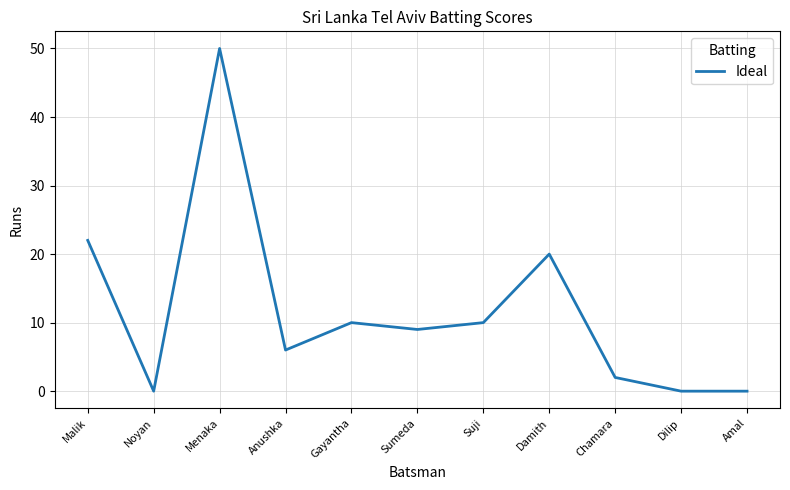

What position from the left is Damith?

8